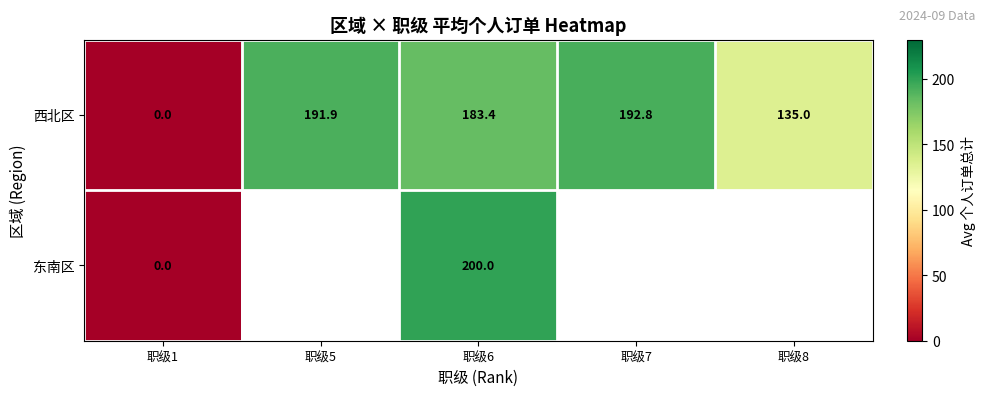

Between 职级8 and 职级7, which is larger?

职级7